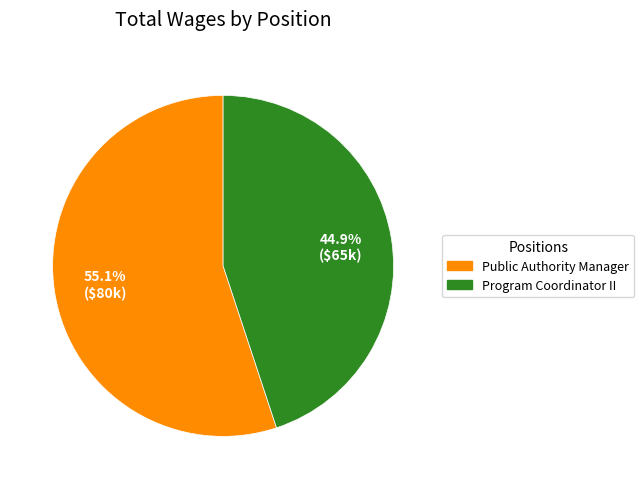

What is the largest slice in the pie chart?

Public Authority Manager